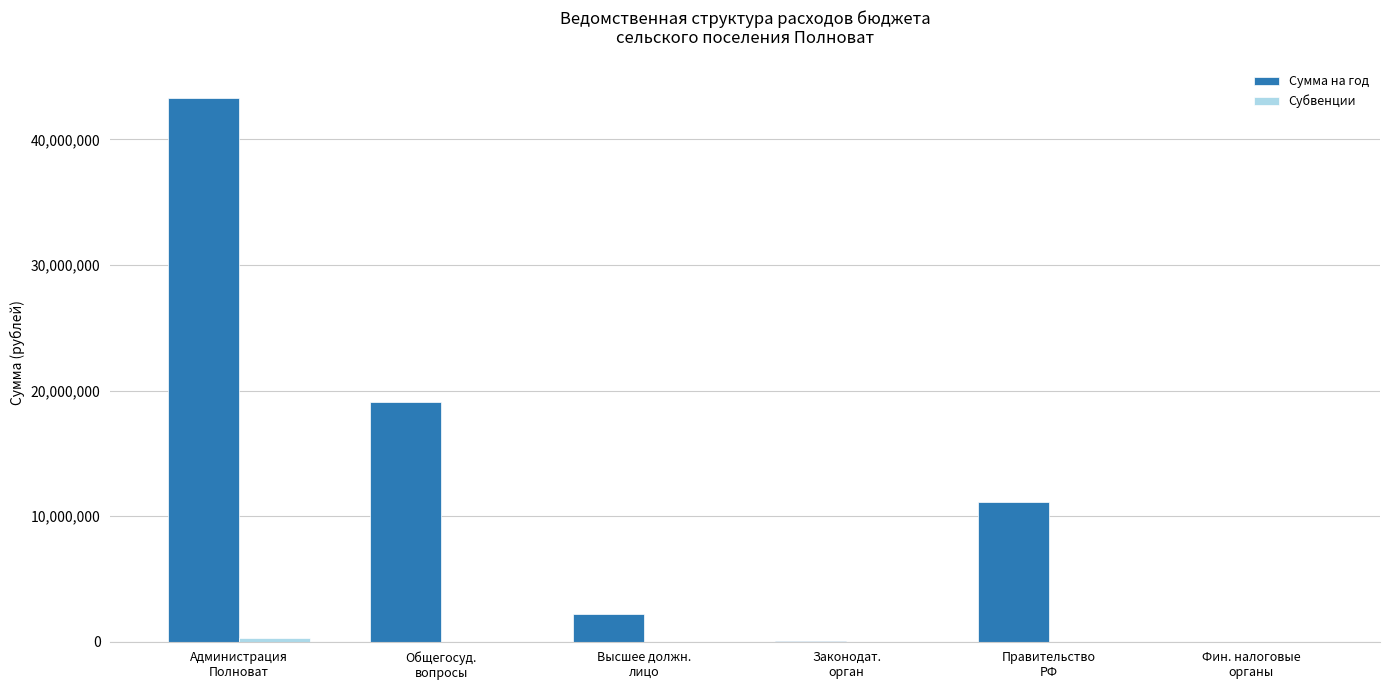

Which series has the largest total across all categories?

Сумма на год